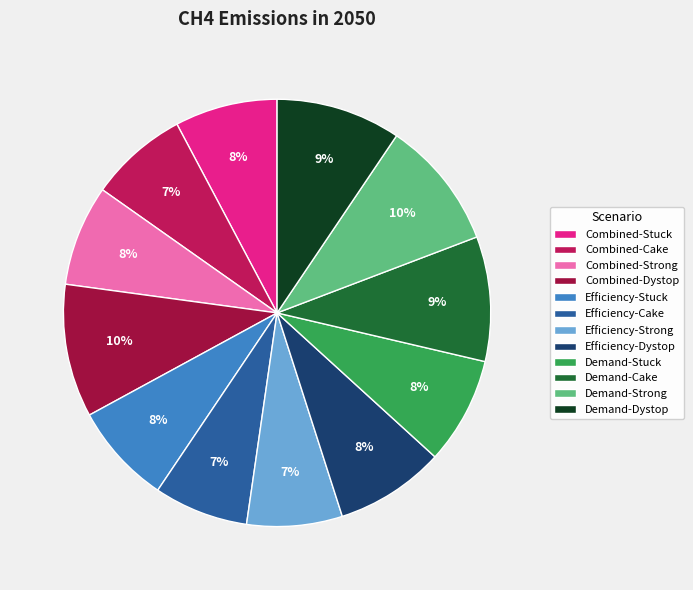

Which has a higher value, Demand-Strong or Efficiency-Cake?

Demand-Strong